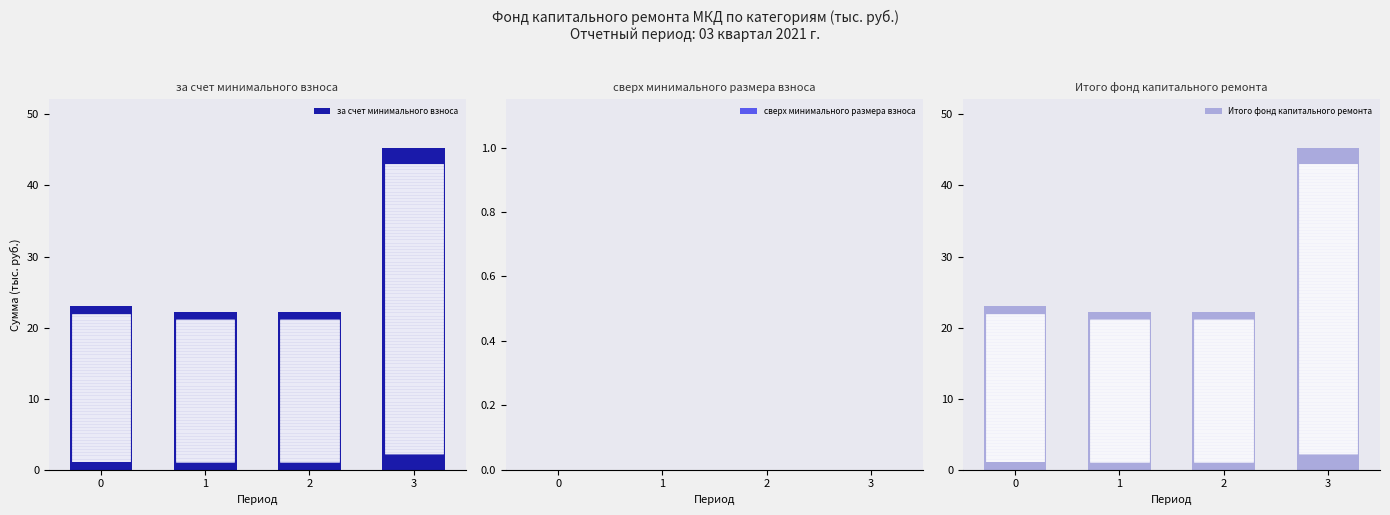

What are all the series names shown in the legend?

за счет минимального взноса, сверх минимального размера взноса, Итого фонд капитального ремонта